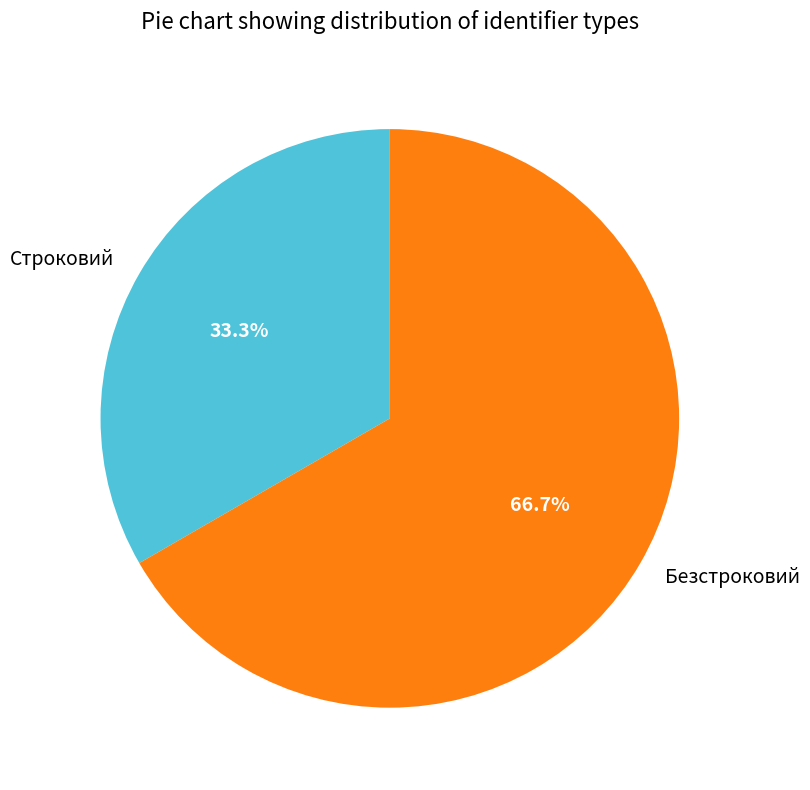

Is it true that Строковий is 24% of the pie?

False